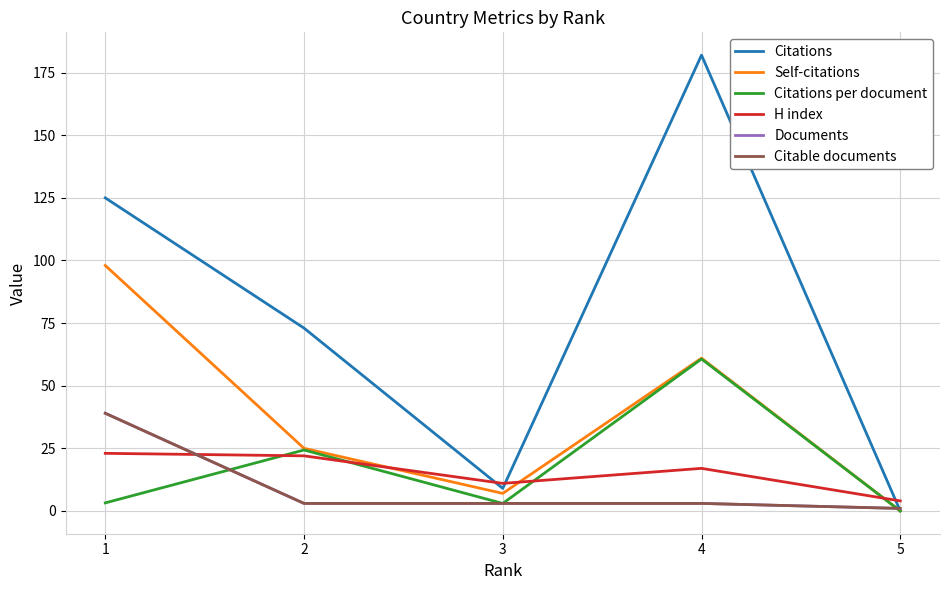

Between which two adjacent categories do H index and Documents first intersect?

1 and 2